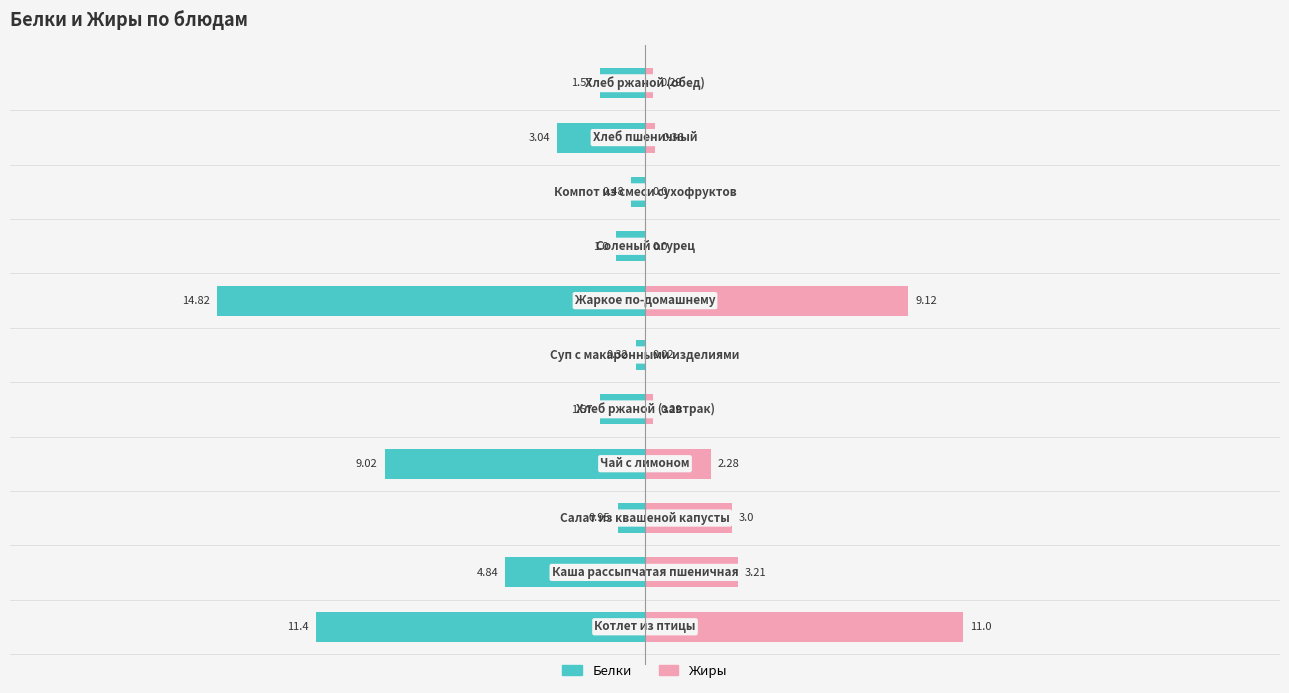

Which has a higher value, 0 or 4?

4